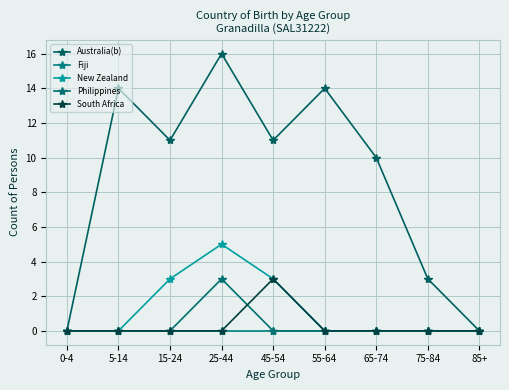

What is the label of the 2nd point from the left?

5-14